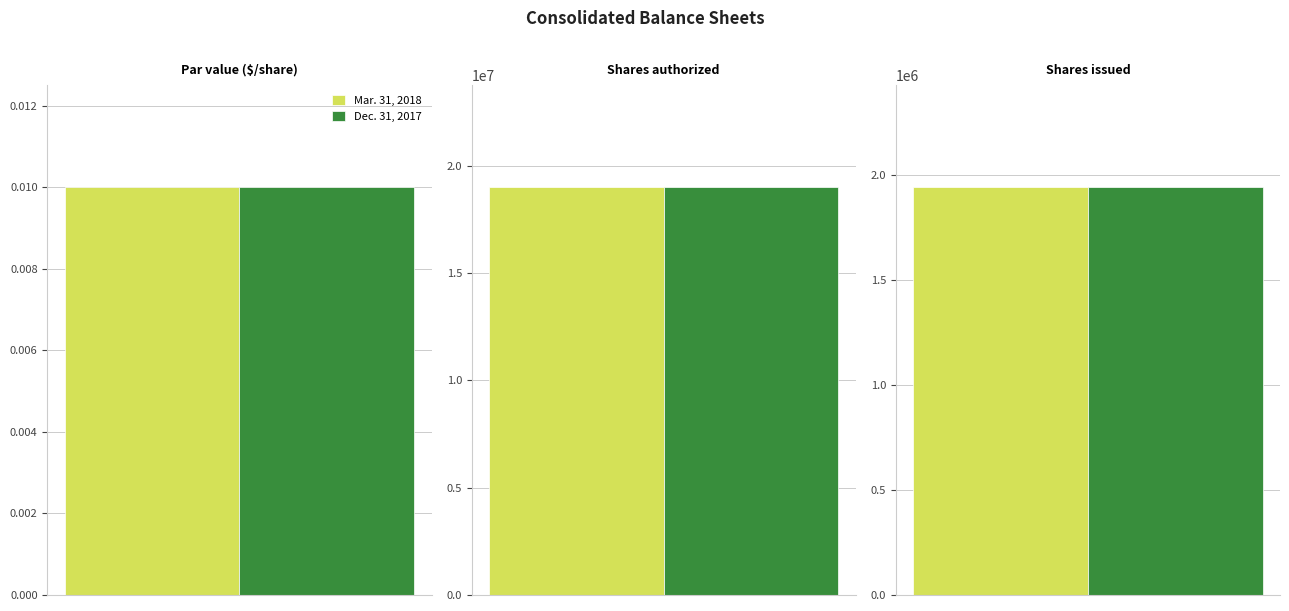

Which series has the largest total across all categories?

Mar. 31, 2018